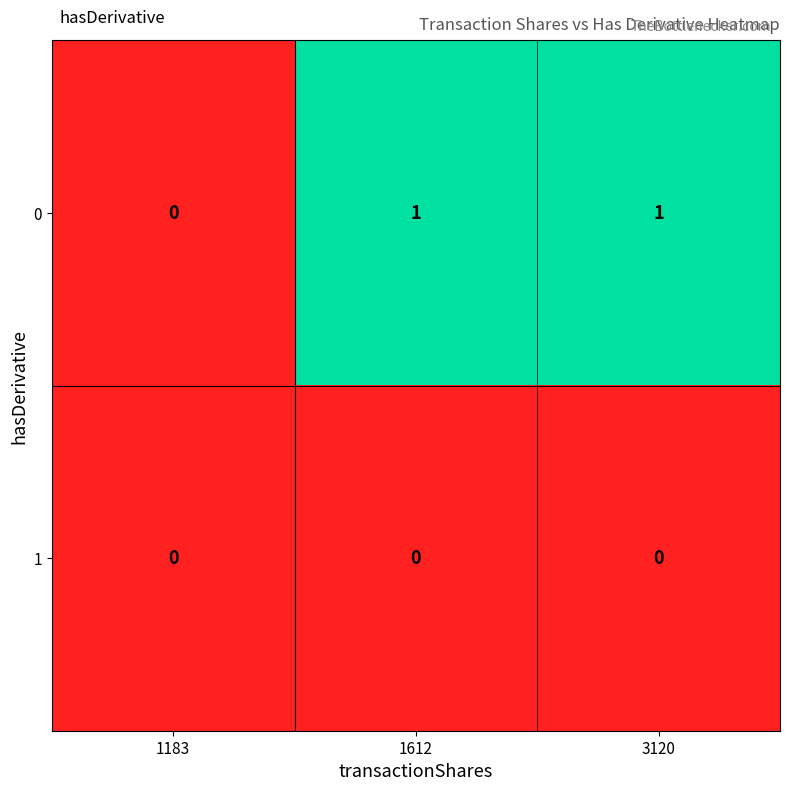

Count the 0 values in the range 0 to 1.

3